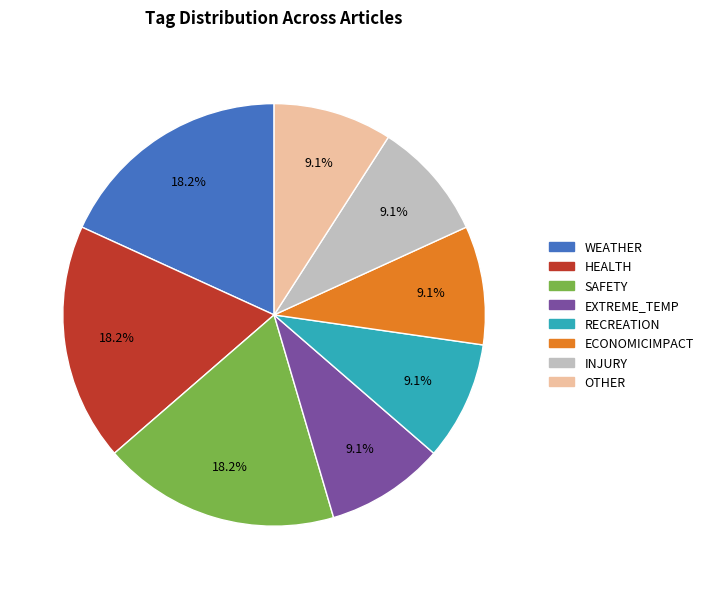

What percentage do SAFETY and RECREATION together represent?

27.3%